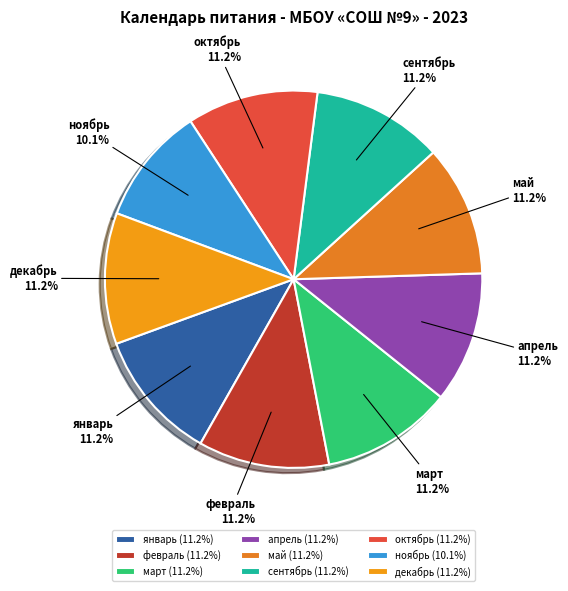

Approximately how many times larger is the value at сентябрь compared to ноябрь?

1.1